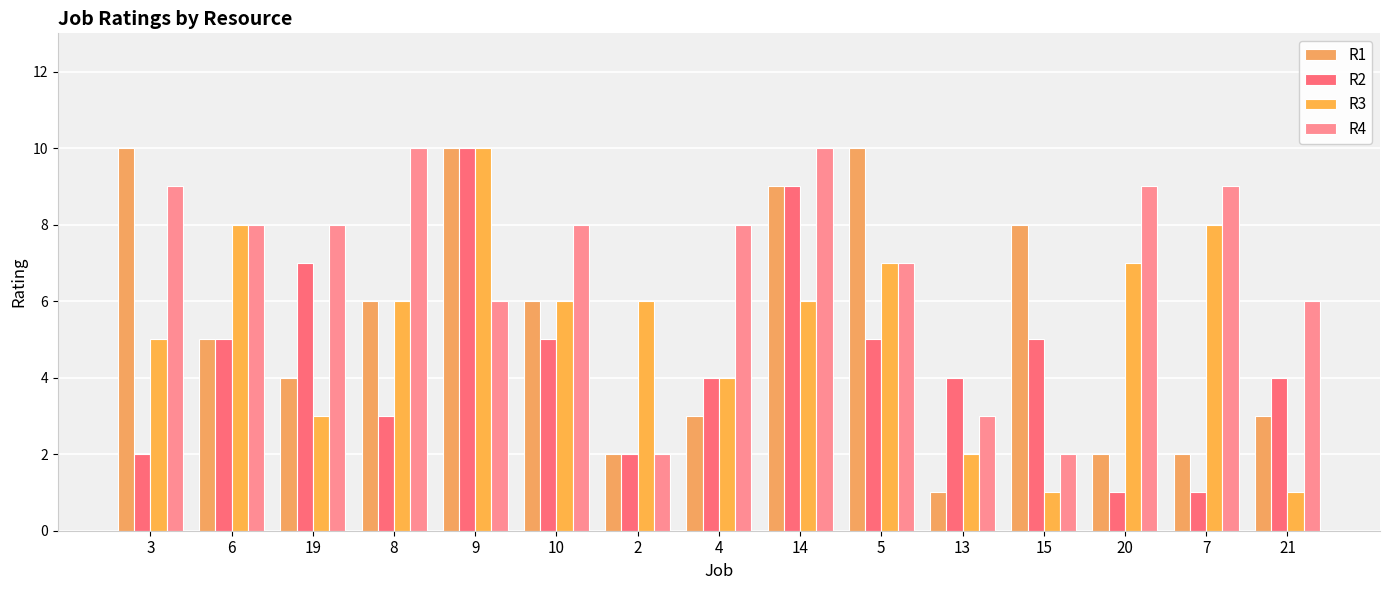

True or false: R4 has a value of 6 at 21.

True